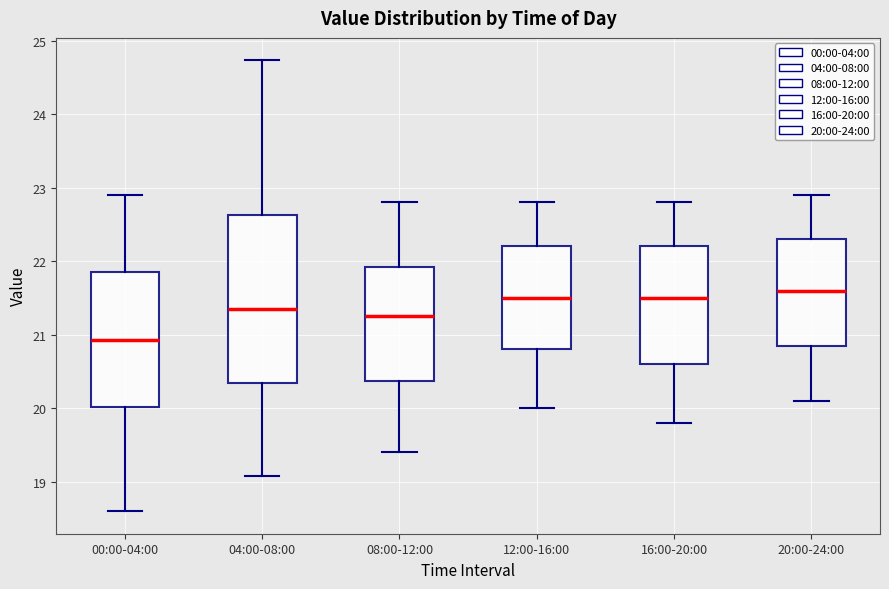

Where does the upper whisker of the box for 00:00-04:00 end on the y-axis? The values are not printed on the chart, so give them approximately, as read against the axis.

22.9